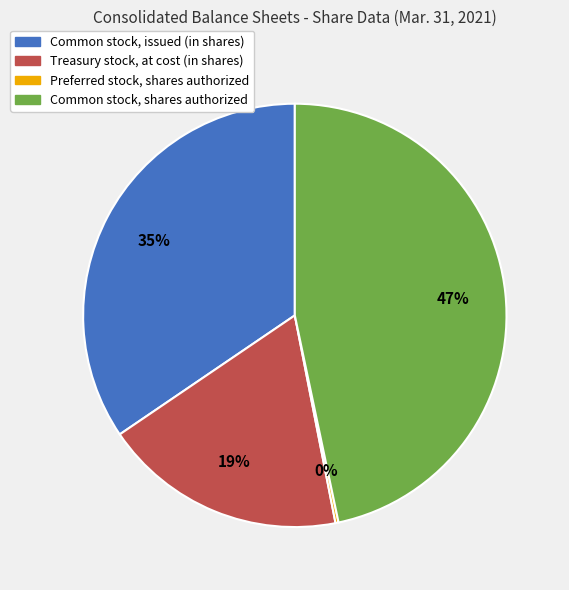

To the nearest percent, what is the combined percentage of Common stock, issued (in shares) and Treasury stock, at cost (in shares)?

53%